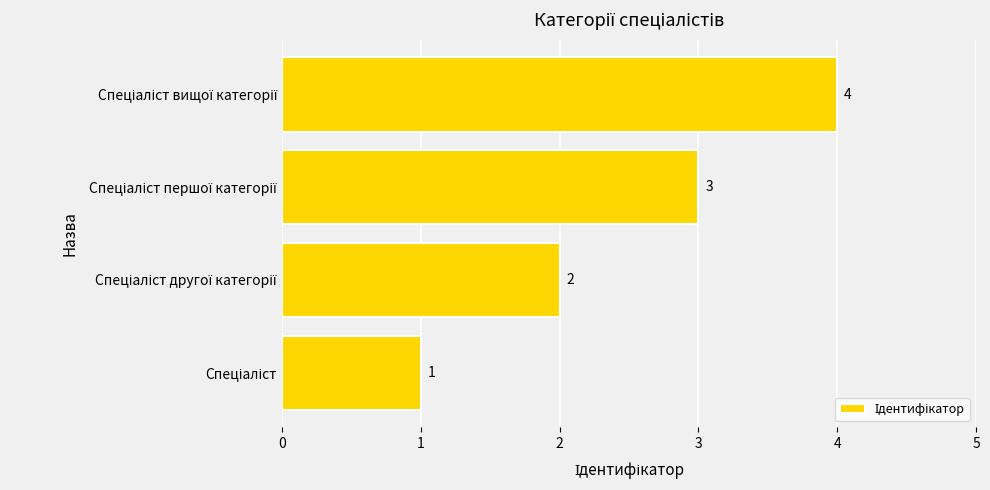

What is the sum of all values?

10